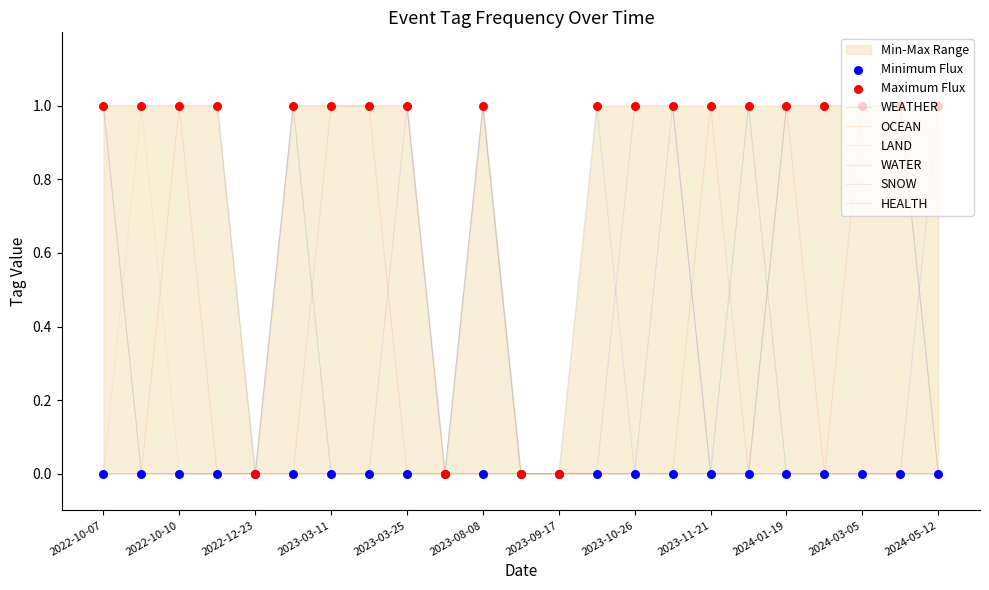

Which series has the largest total across all categories?

WEATHER